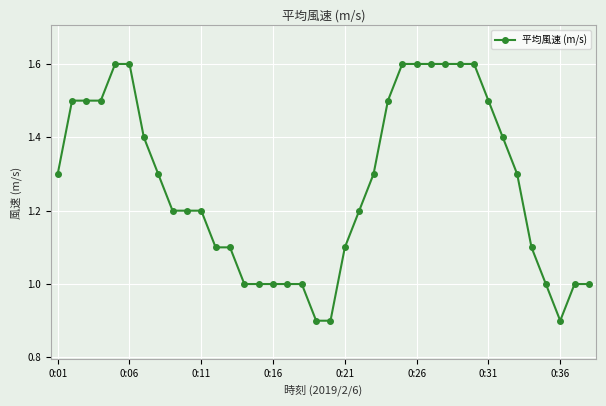

What is the value of the 11th point from the left?

1.2